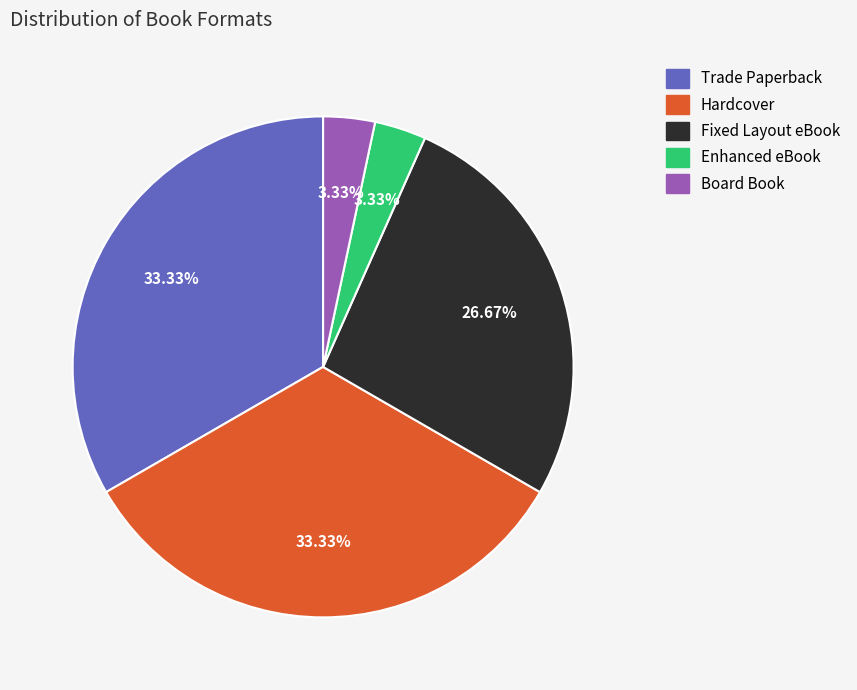

What is the total percentage of Enhanced eBook and Trade Paperback?

36.7%